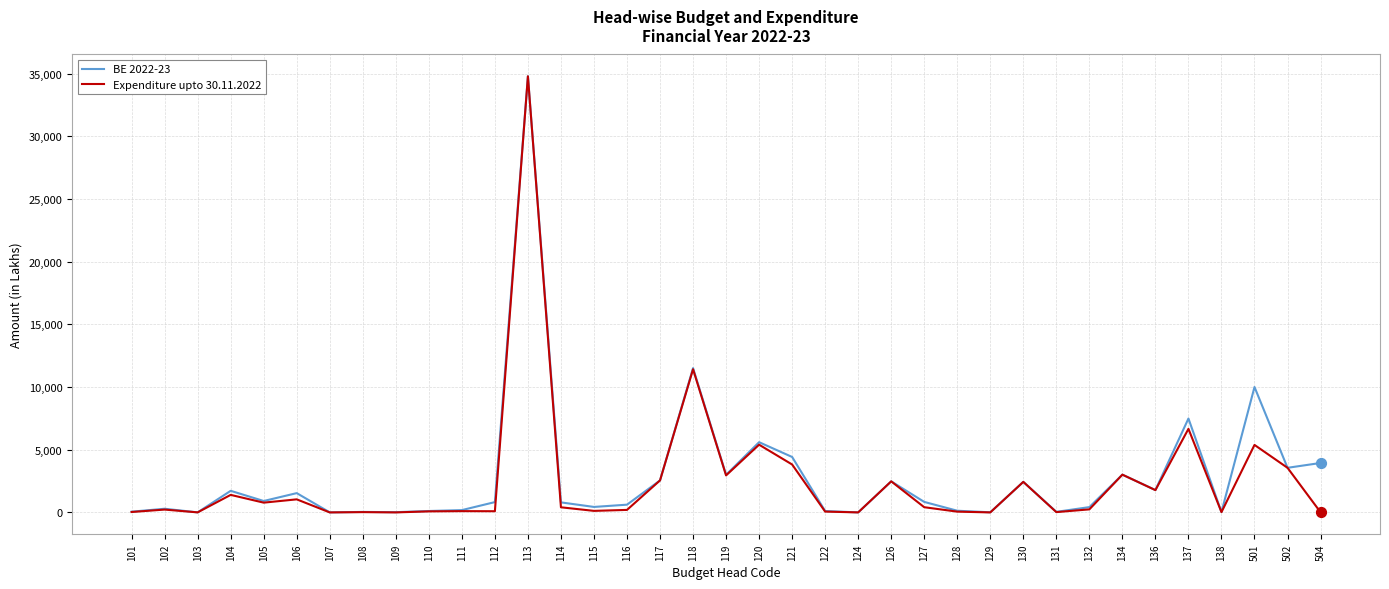

What is the spread (max minus min) of values at 106?

496.8